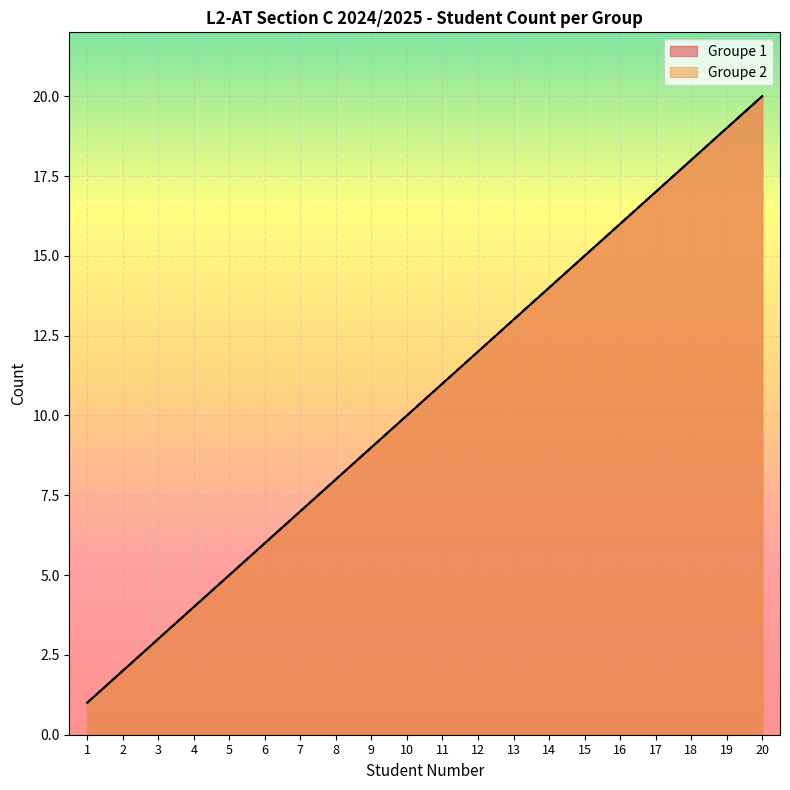

How many data points in Groupe 2 are above 11?

9